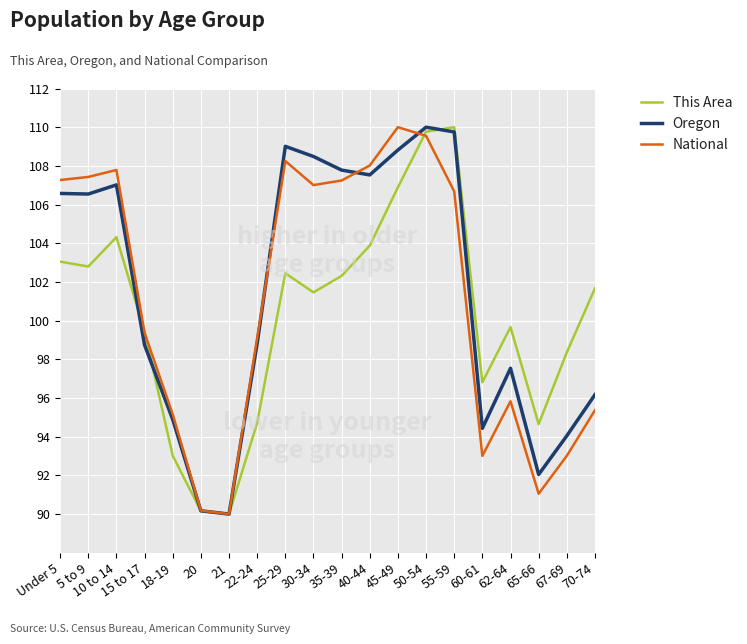

Where is the first local minimum for This Area?

5 to 9